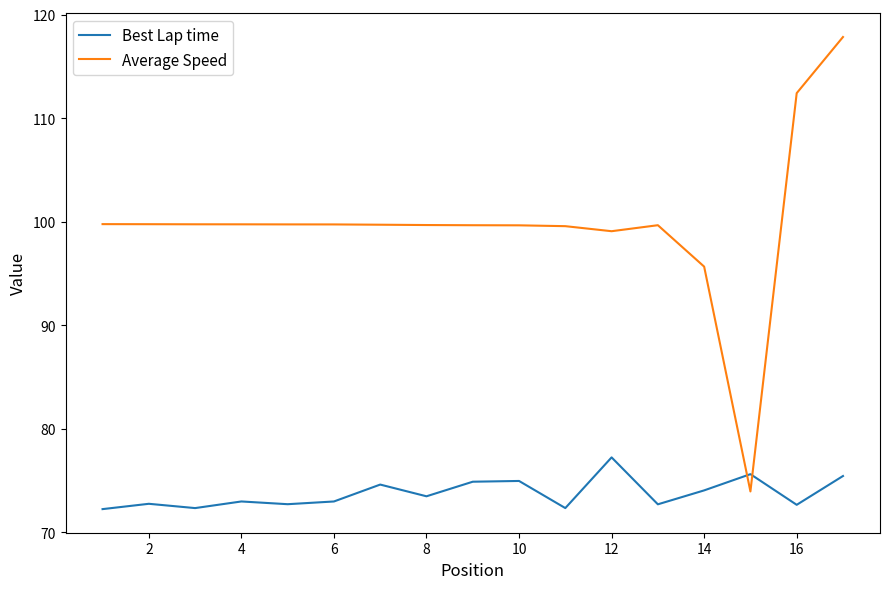

What is the smallest value displayed?

72.2